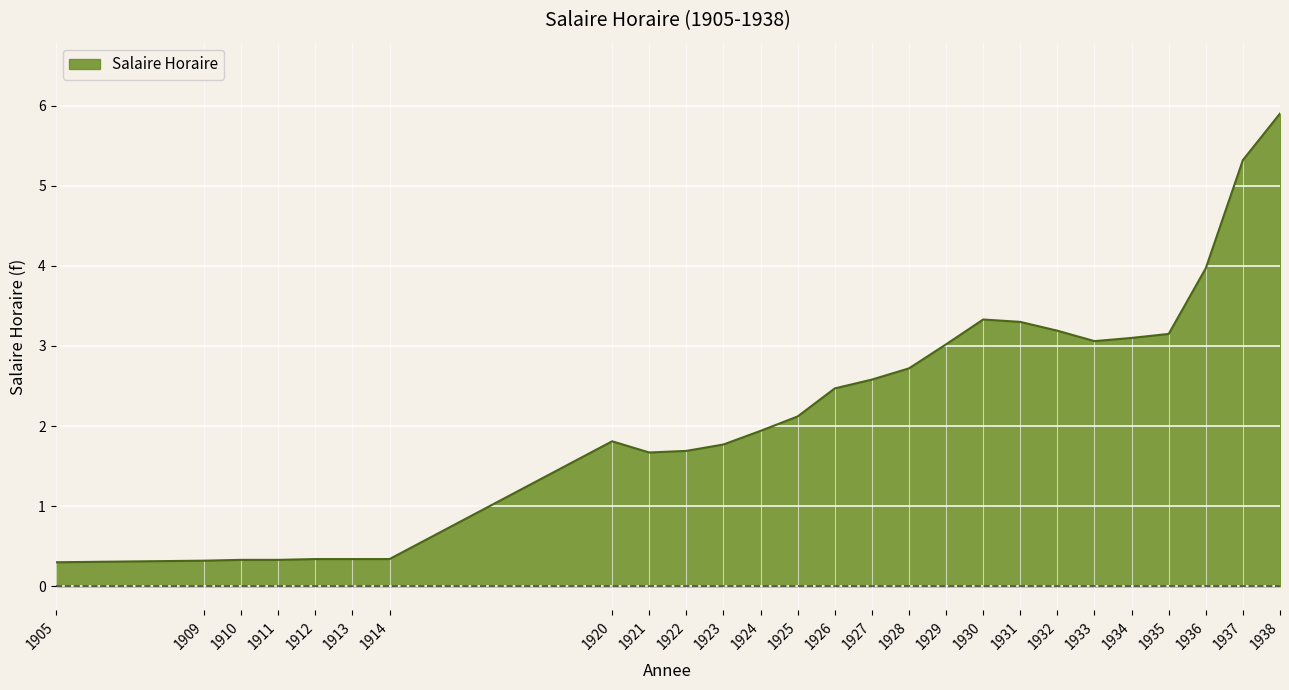

What is the sum of all values?

58.4